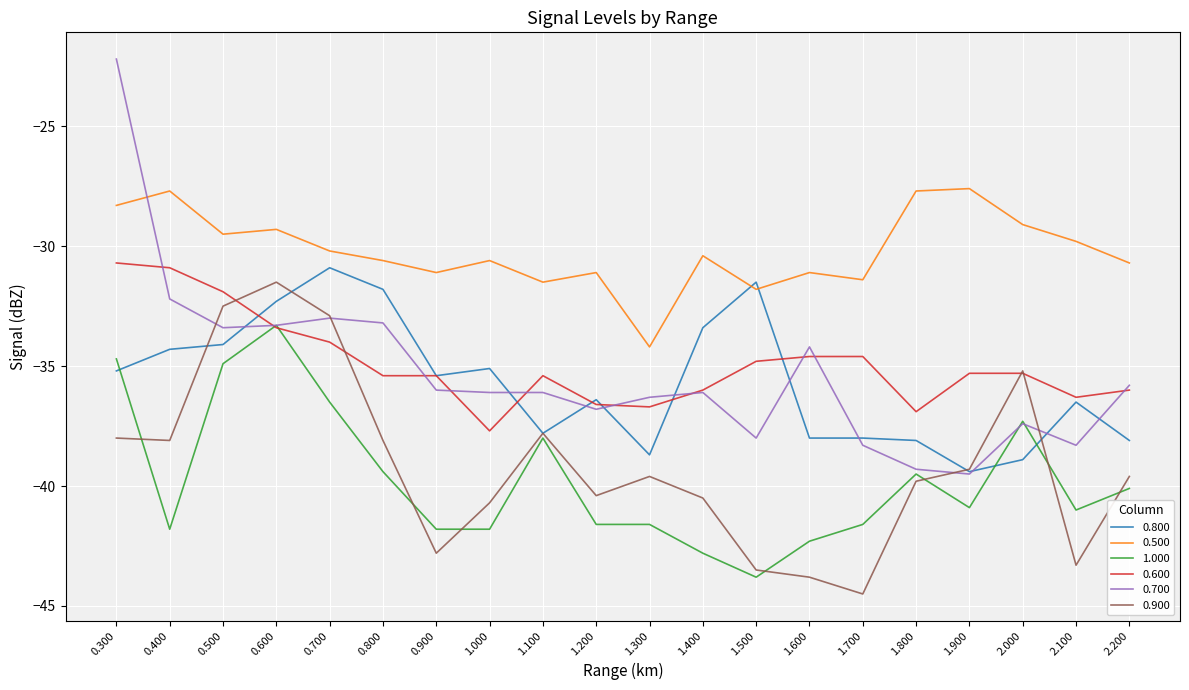

How many lines are shown in the chart?

6